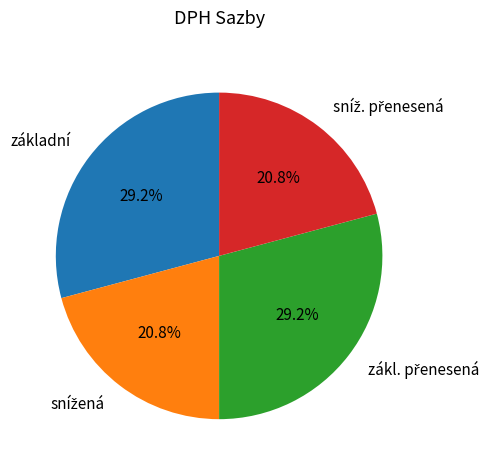

Does any single category account for the majority?

No